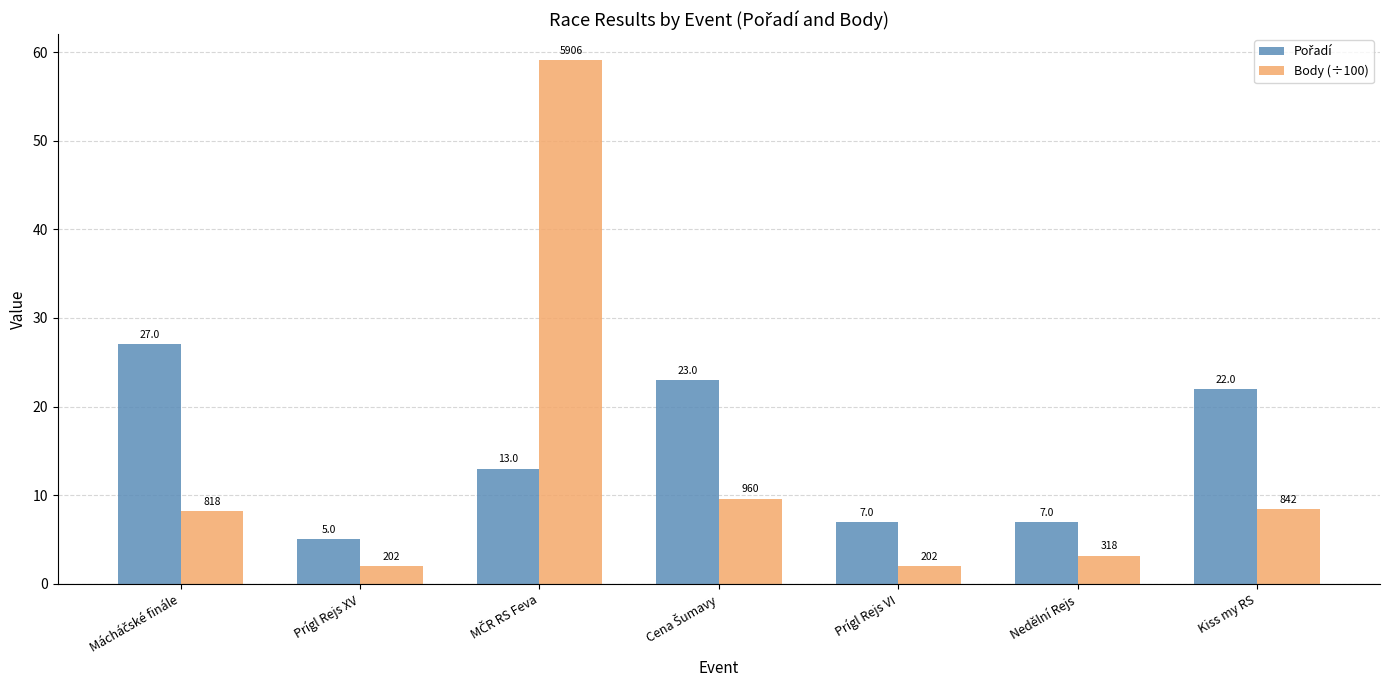

What is the greatest value displayed?

59.1